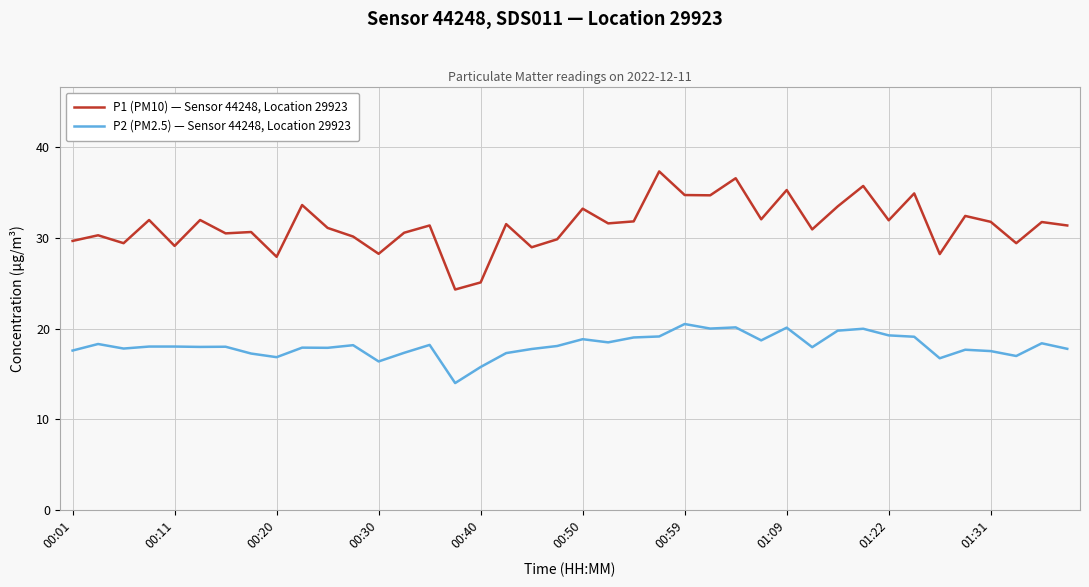

Which series has the widest spread of values?

P1 (PM10) — Sensor 44248, Location 29923